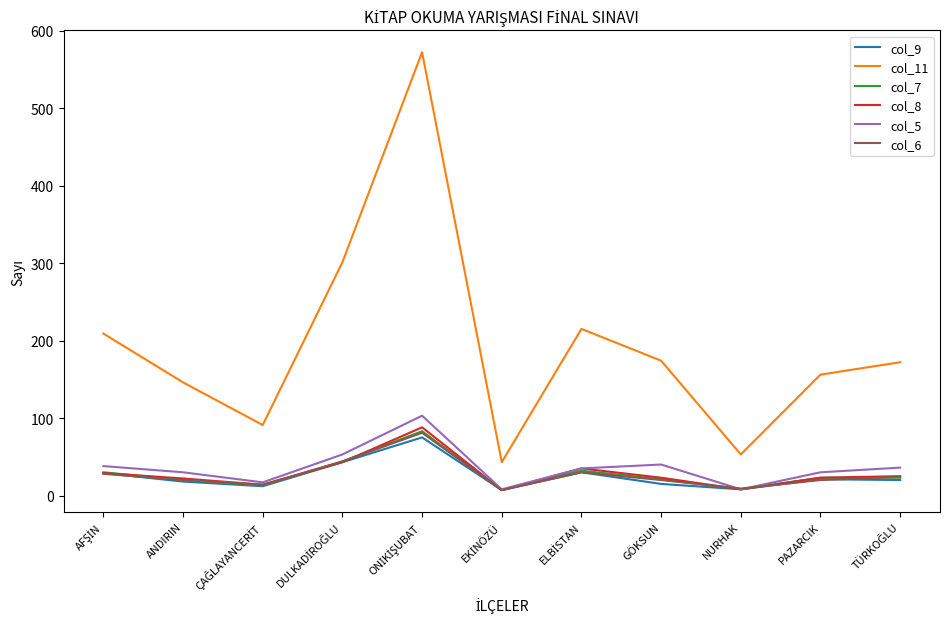

What is the maximum value shown in the chart?

572